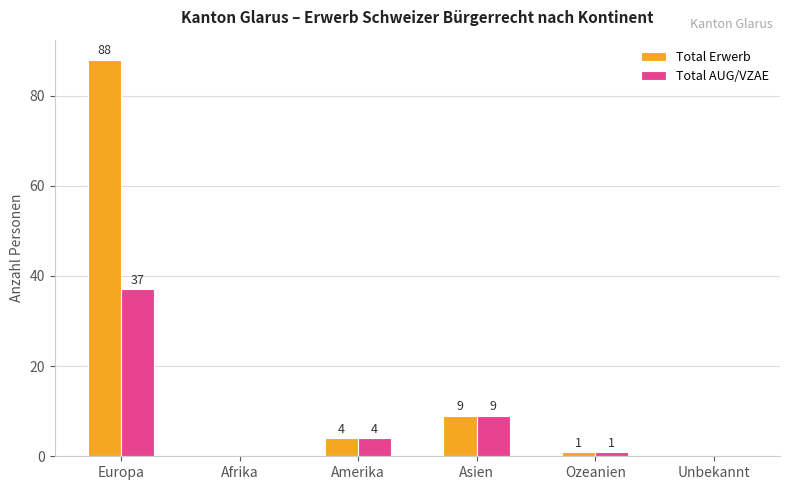

What is the maximum value for Total AUG/VZAE?

37